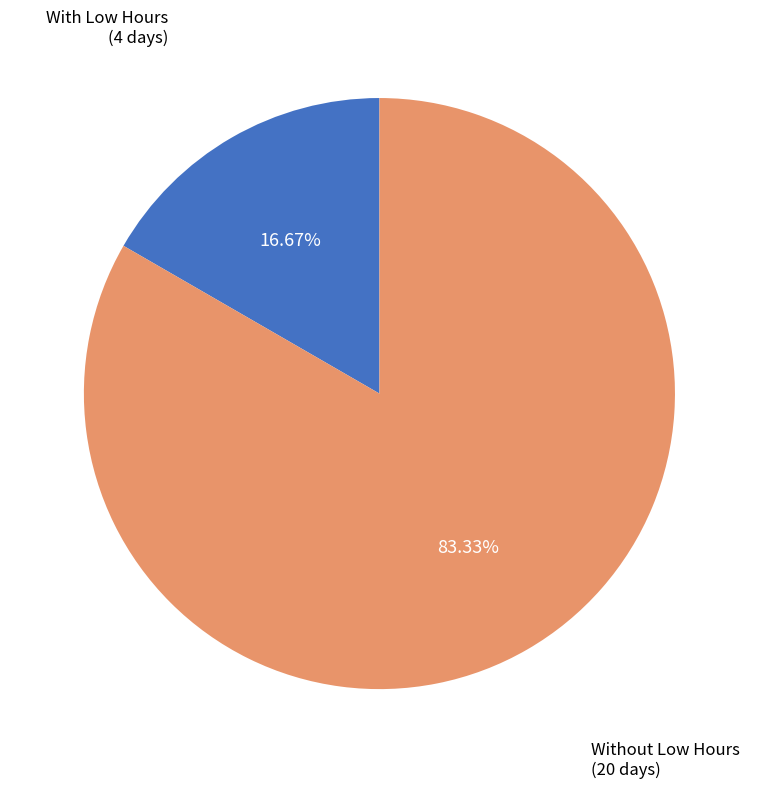

Is there any slice that represents more than half of the pie?

Yes